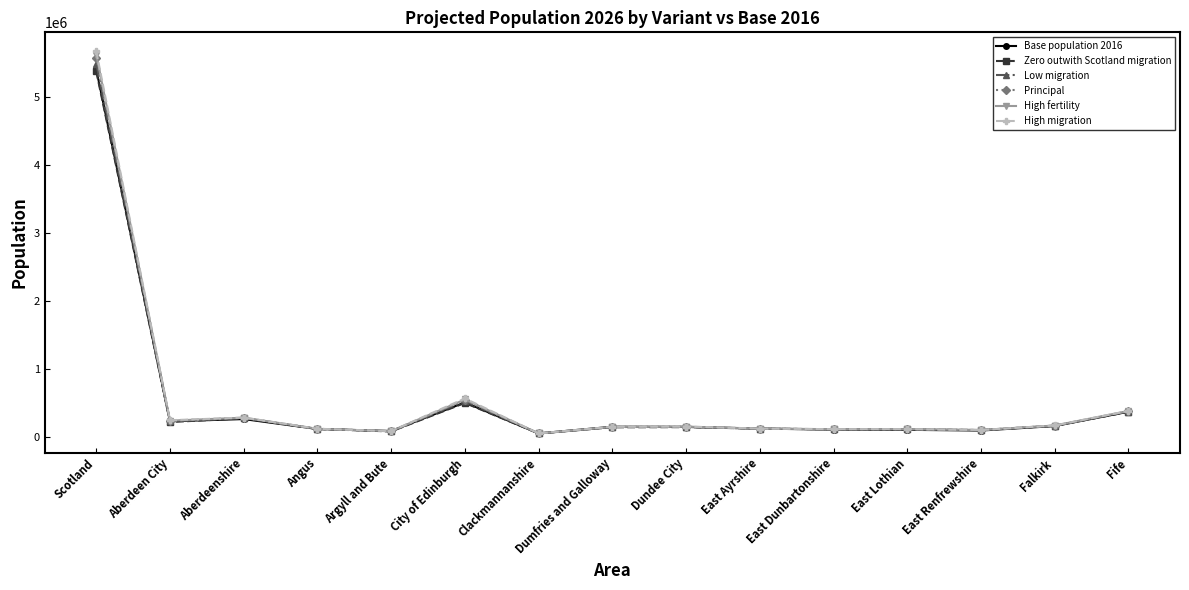

True or false: Low migration has more than 0 points higher than both neighbors.

True